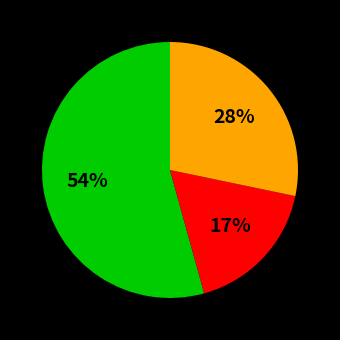

To the nearest percent, what is the average slice percentage?

33%